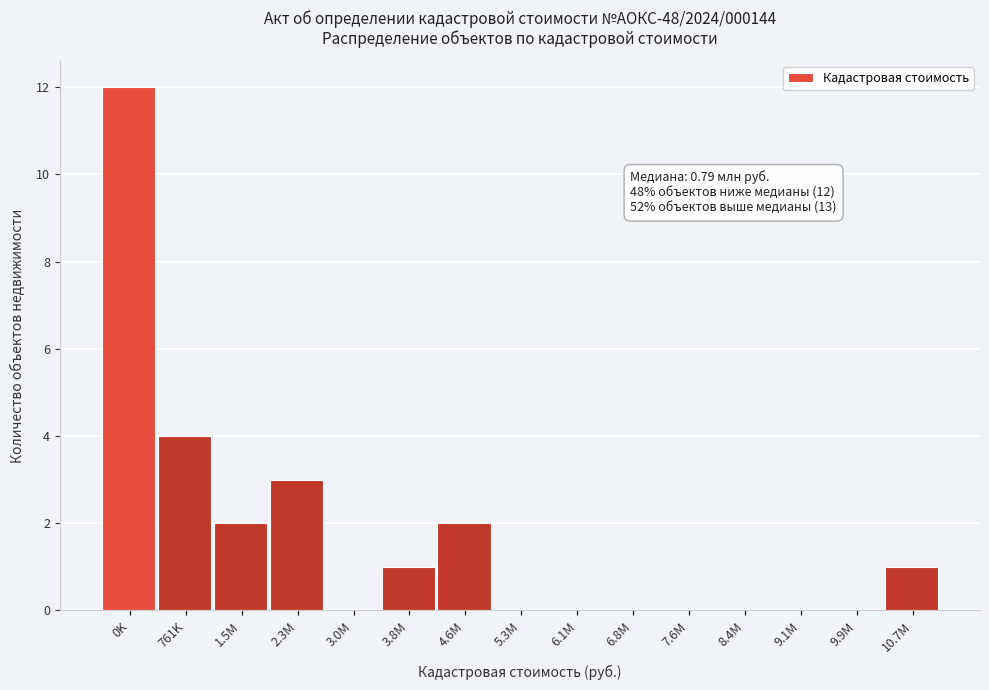

Reading left to right, what are all the values shown in this chart?

0K=12	761K=4	1.5M=2	2.3M=3	3.0M=0	3.8M=1	4.6M=2	5.3M=0	6.1M=0	6.8M=0	7.6M=0	8.4M=0	9.1M=0	9.9M=0	10.7M=1